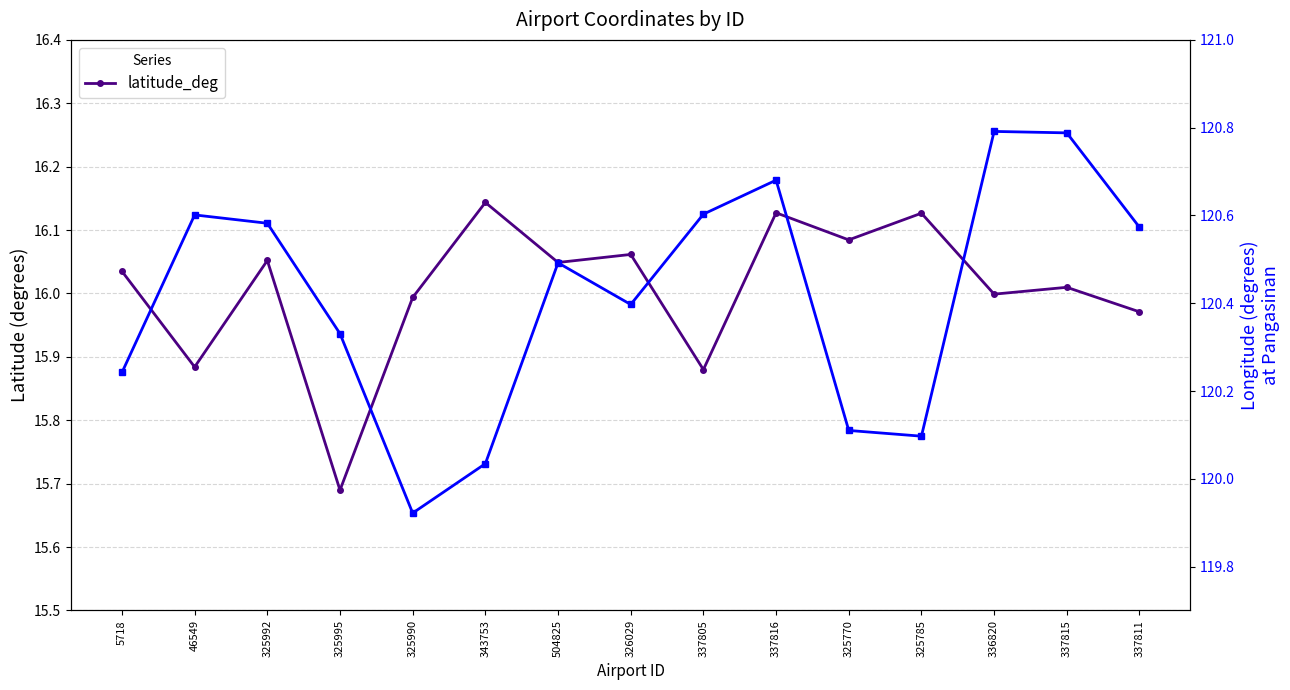

Where is the first local minimum for longitude_deg?

325990